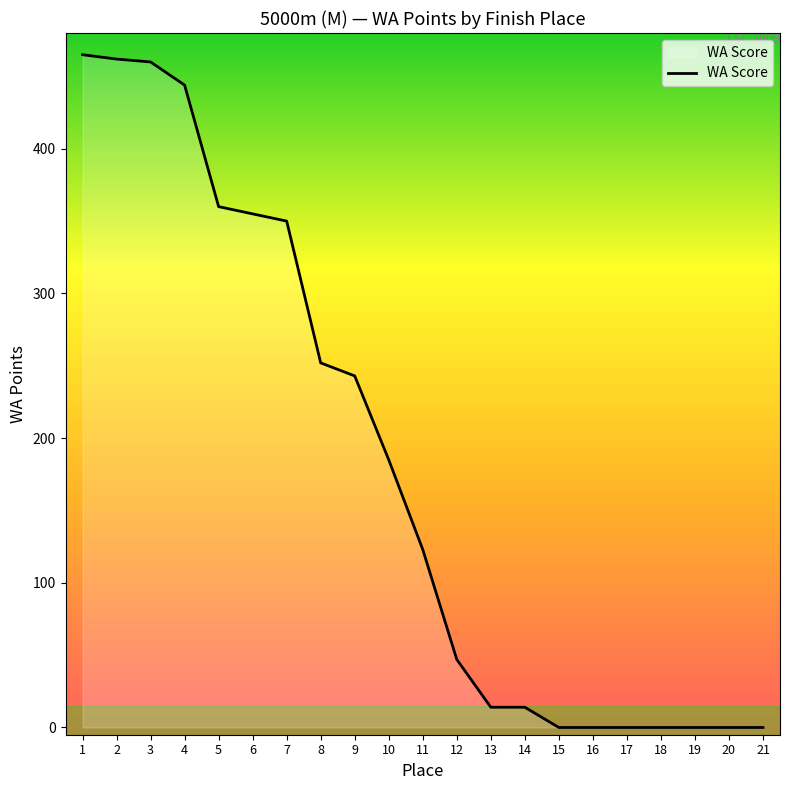

Reading right to left, what are all the values shown in this chart?

0	0	0	0	0	0	0	14	14	47	123	185	243	252	350	355	360	444	460	462	465